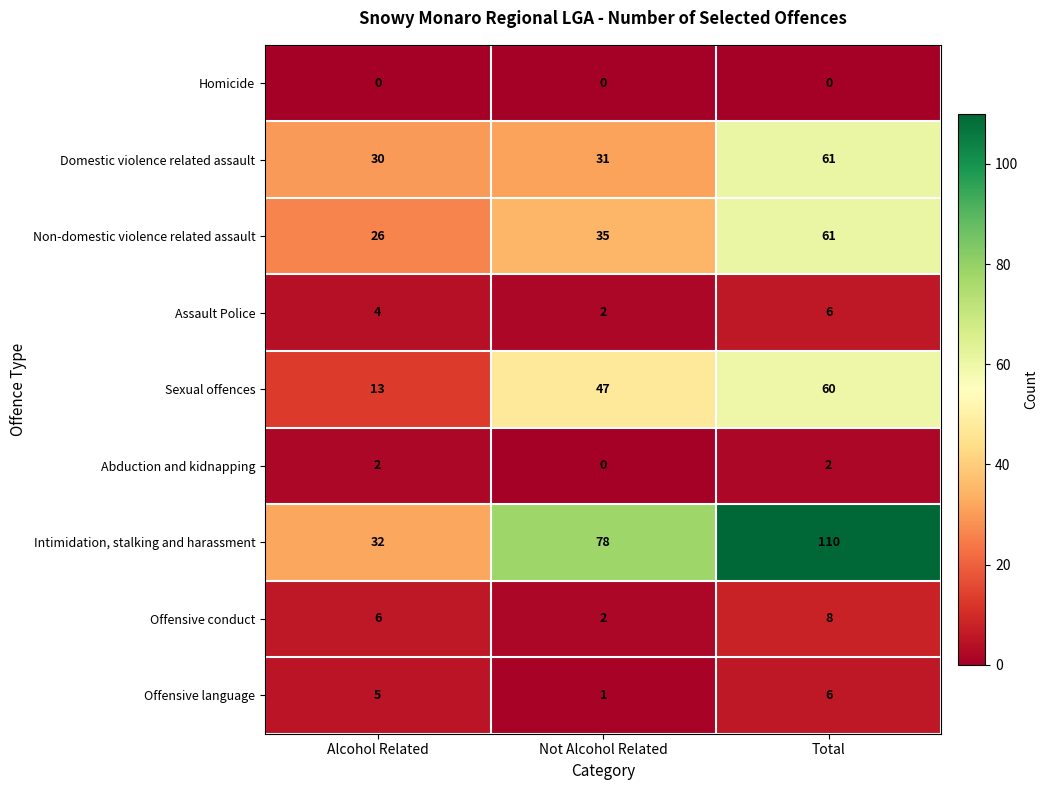

Rank the categories by Intimidation, stalking and harassment value from highest to lowest.

Total, Not Alcohol Related, Alcohol Related